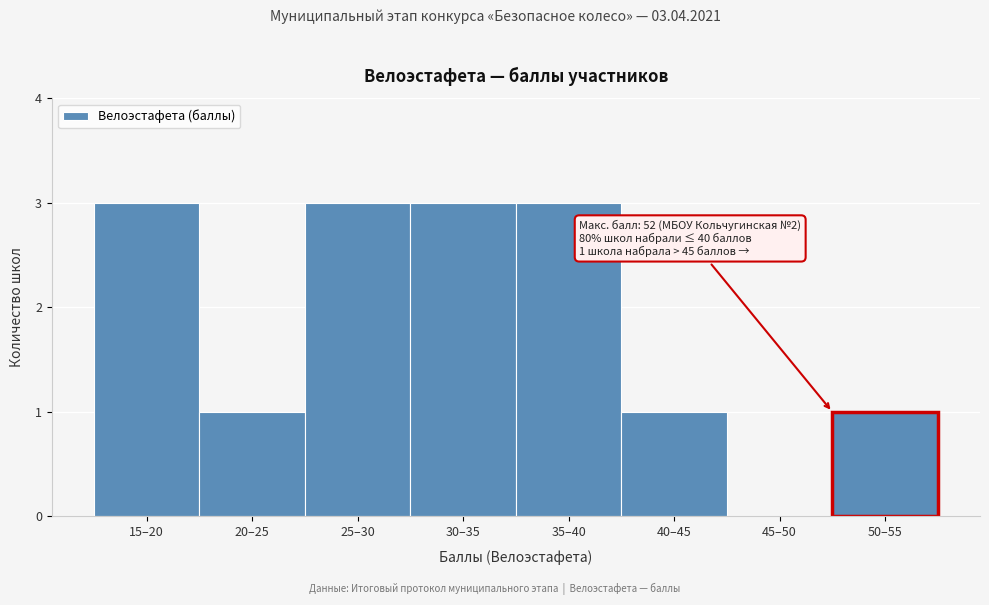

Reading left to right, what are all the values shown in this chart?

15–20=3	20–25=1	25–30=3	30–35=3	35–40=3	40–45=1	45–50=0	50–55=1